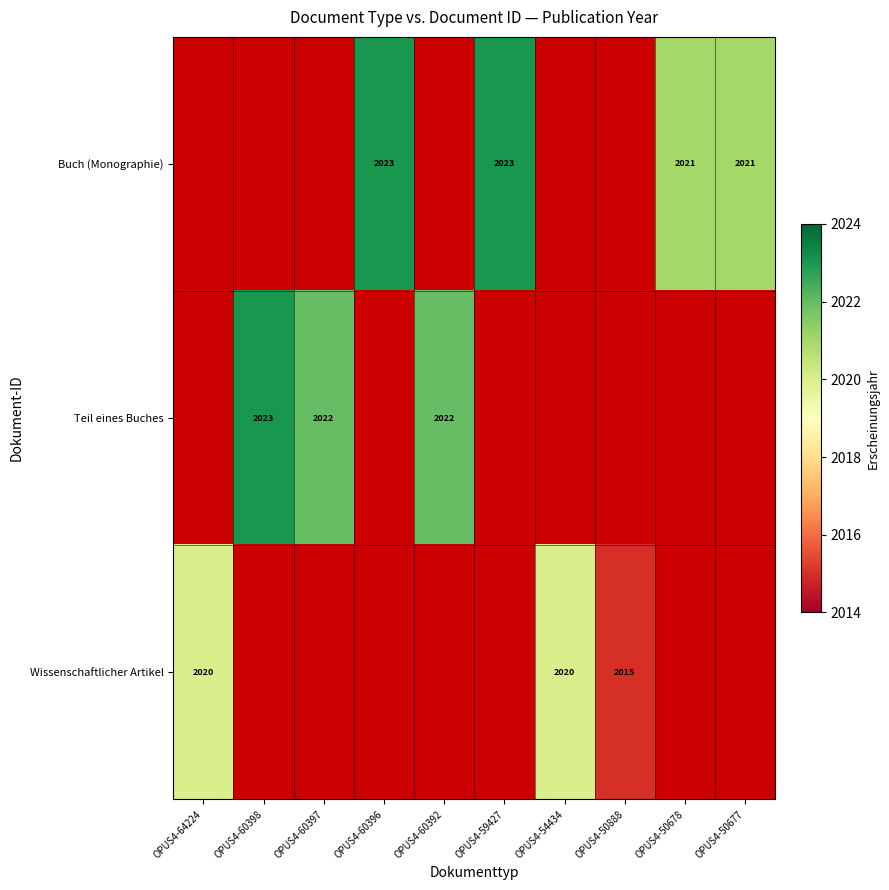

True or false: Teil eines Buches has a value of 3129.9 at OPUS4-60398.

False